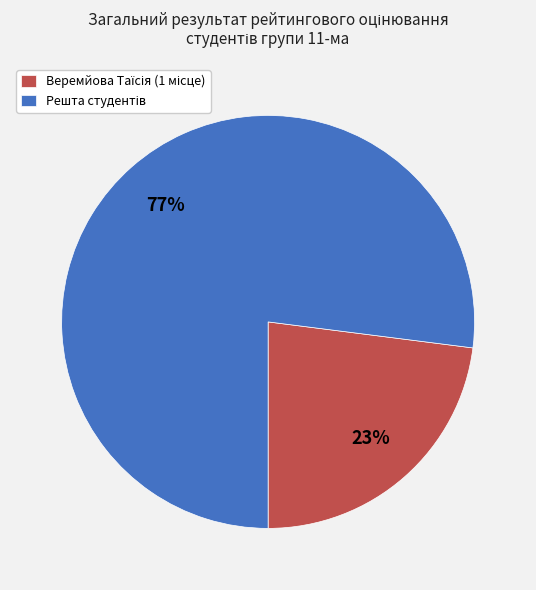

How many slices are in this pie chart?

2